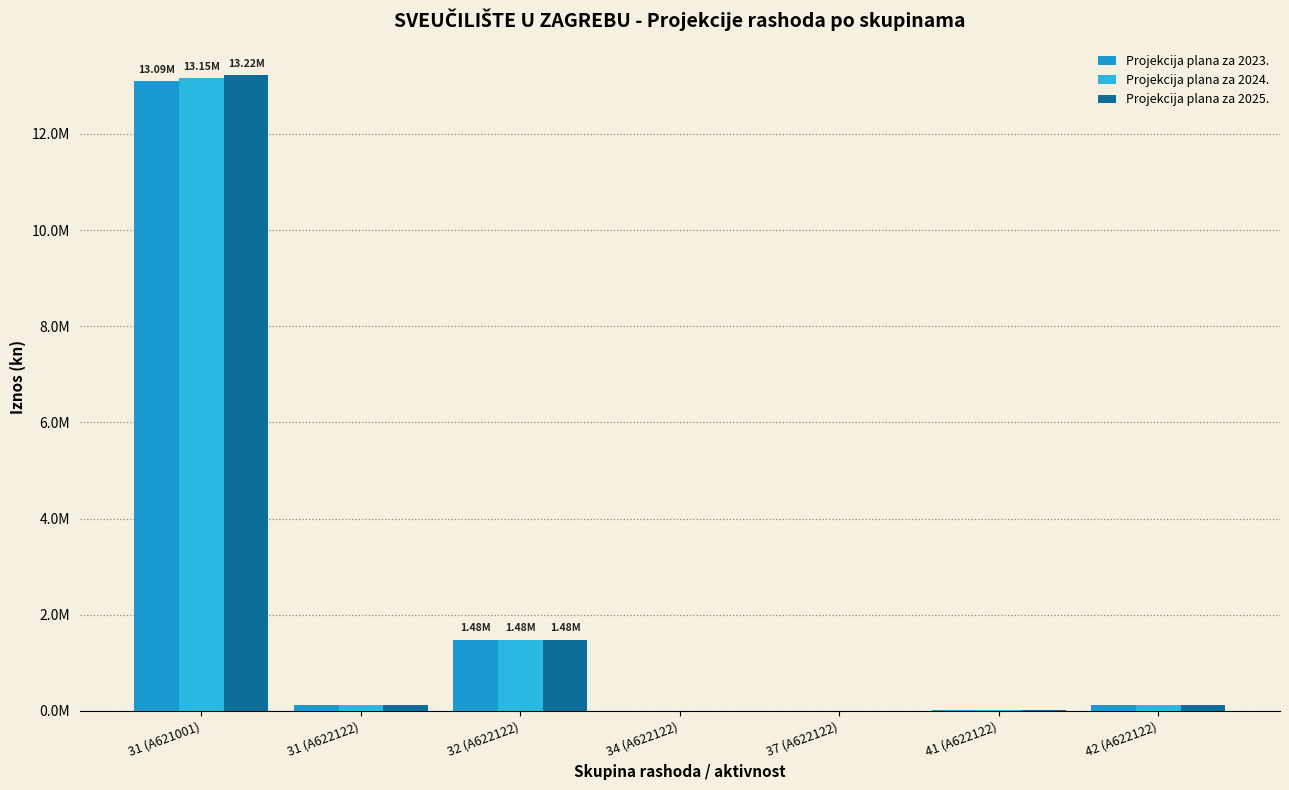

What value does the Projekcija plana za 2023. series have at 41 (A622122)?

13449.5